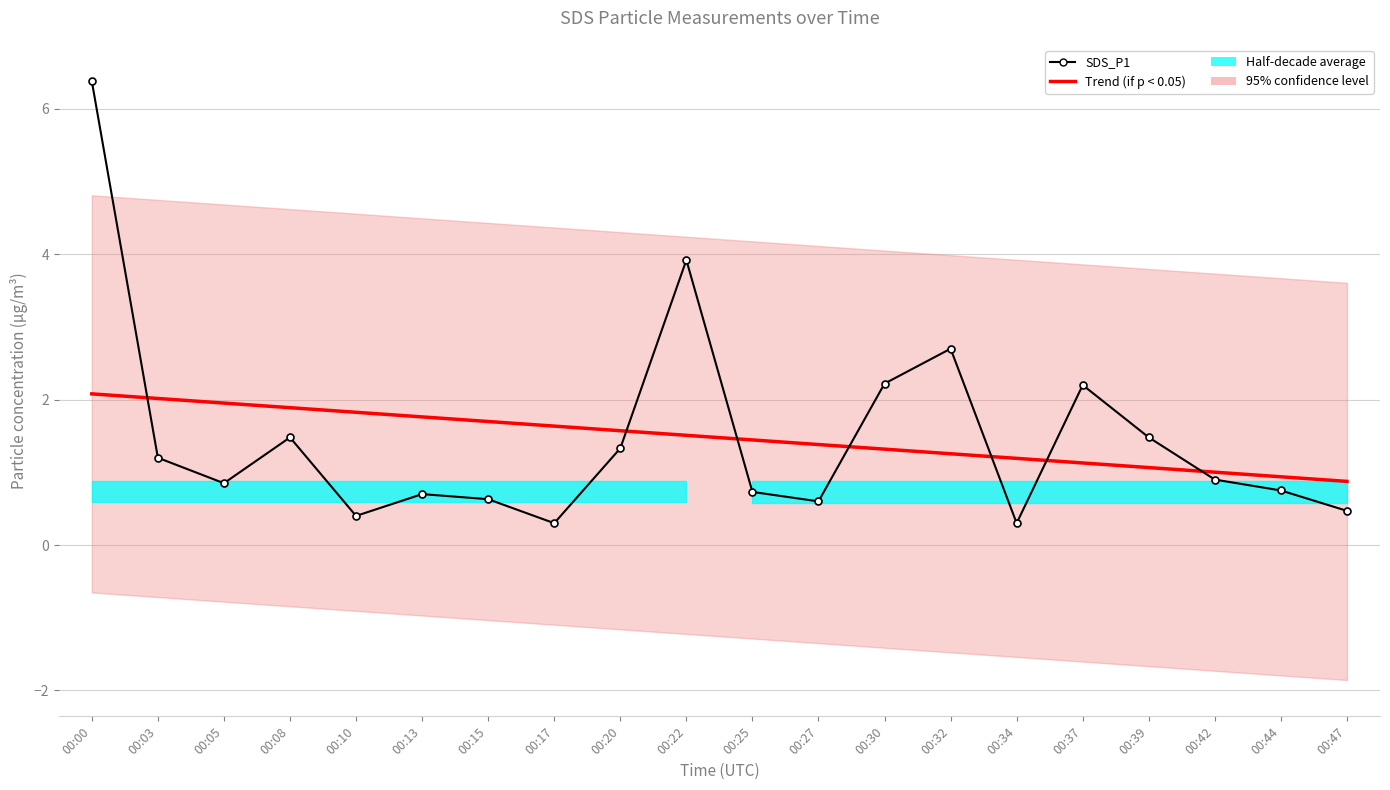

How many lines are shown in the chart?

2